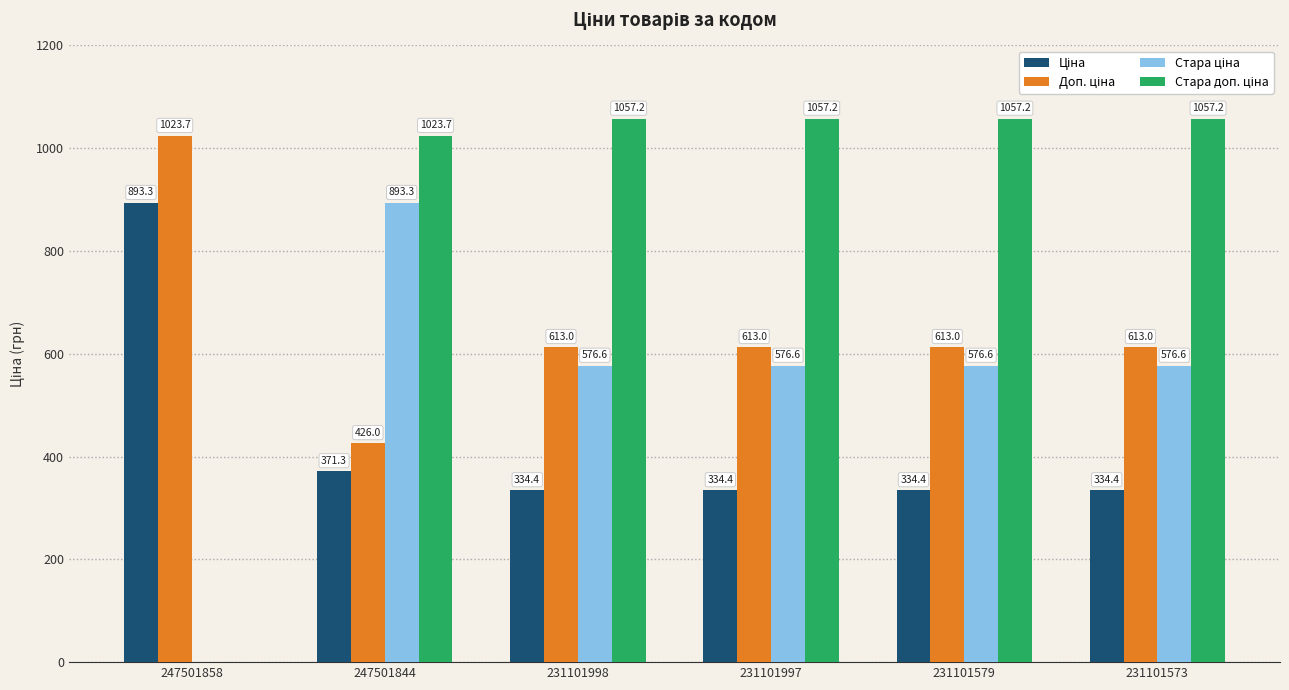

At which category is the sum across all series the highest?

247501844